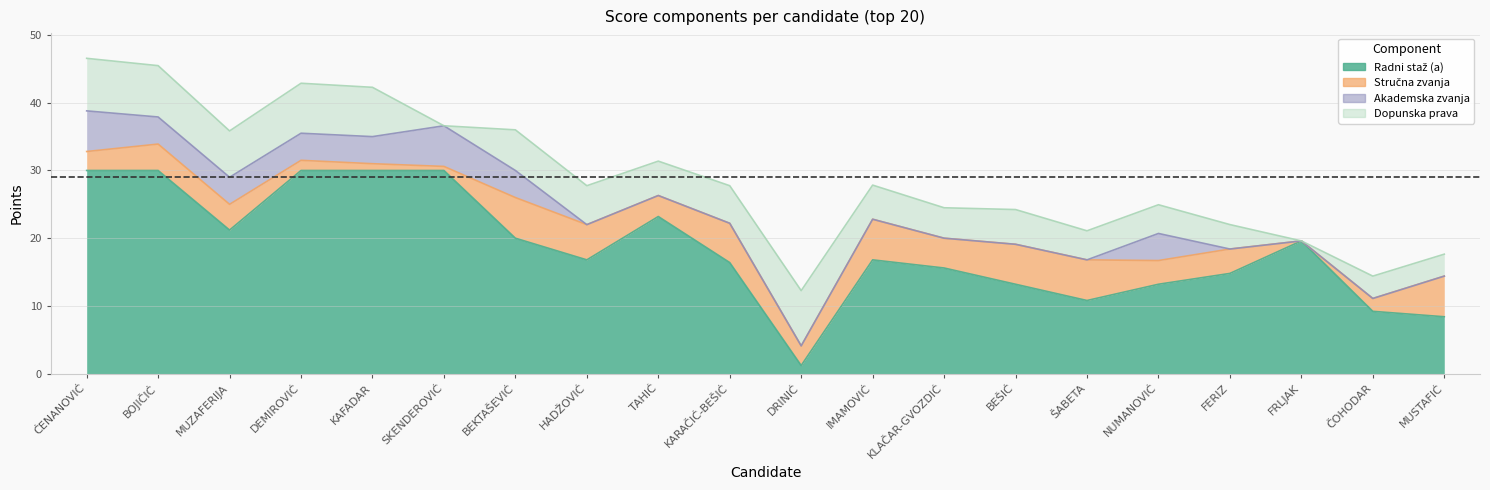

What is the sum of the Stručna zvanja values at MUSTAFIĆ NERMINA and FERIZ ALMA?

9.6